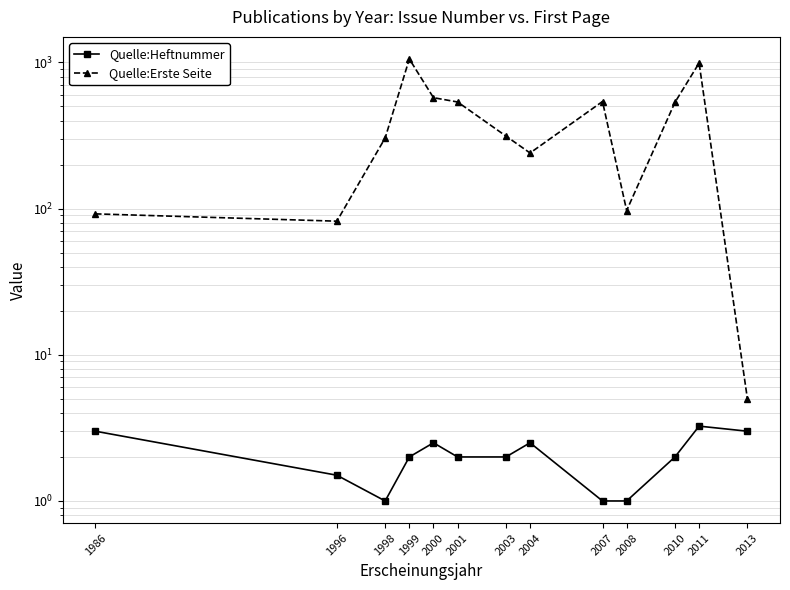

What is the spread (max minus min) of values at 2011?

986.8